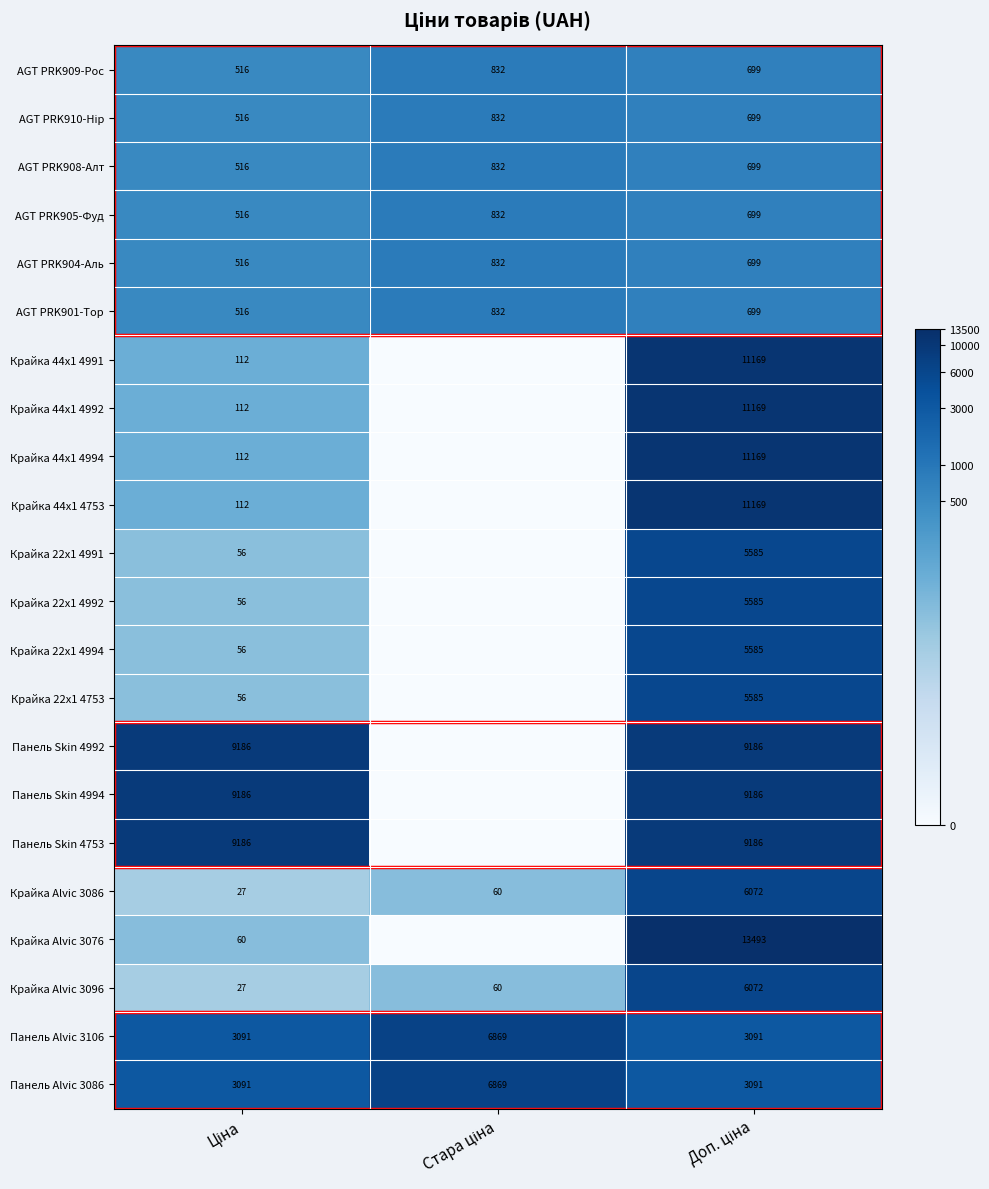

What is the maximum value for AGT PRK904-Аль?

832